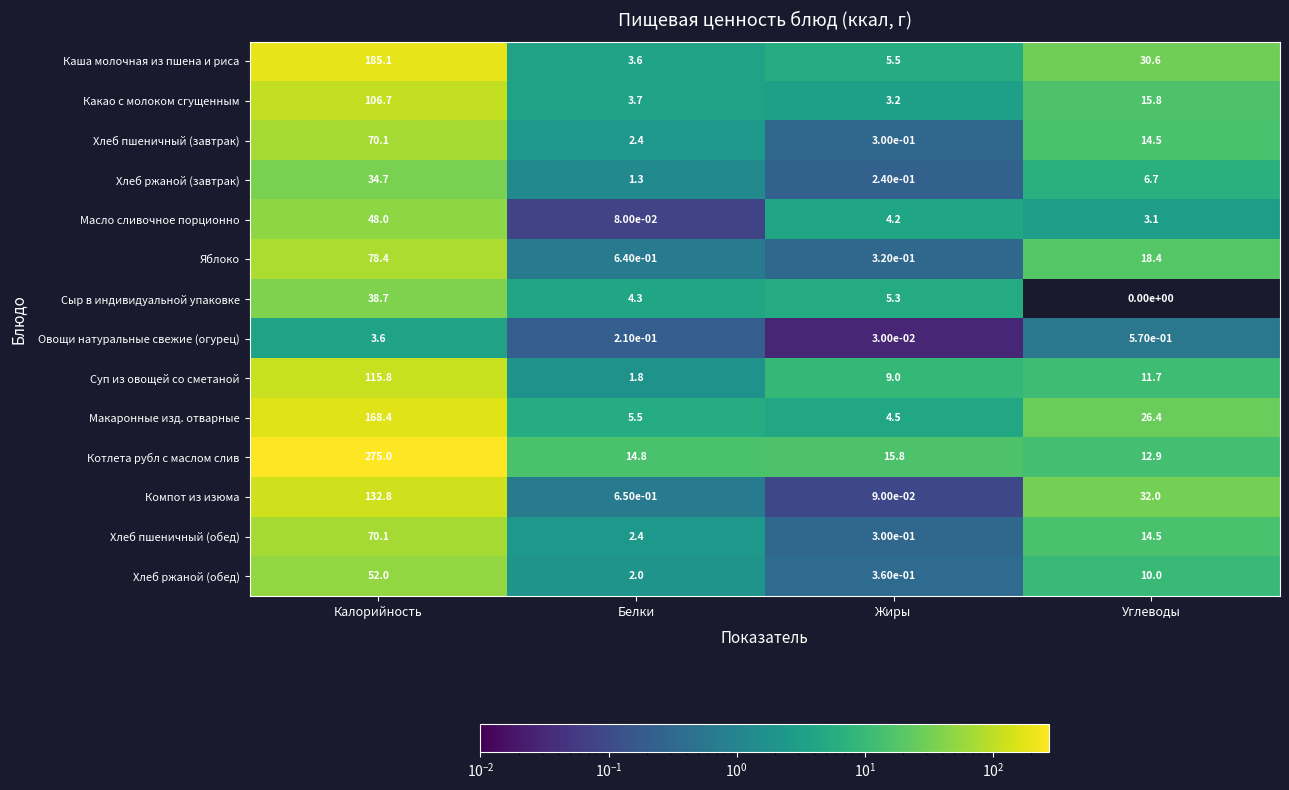

Which series has the largest total across all categories?

Котлета рубл с маслом слив